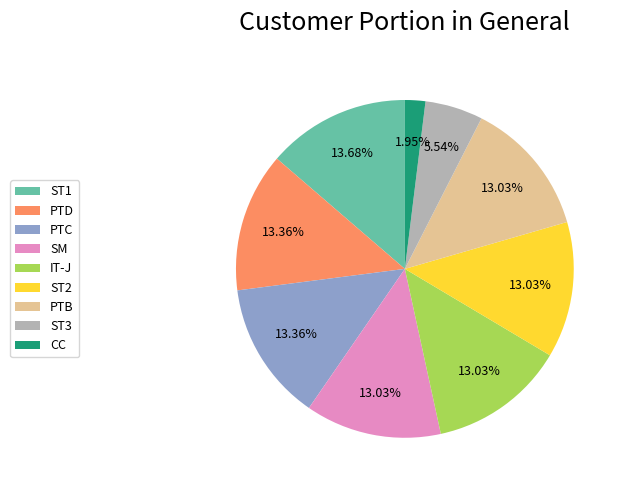

Combined, do ST2 and IT-J account for over 50%?

No